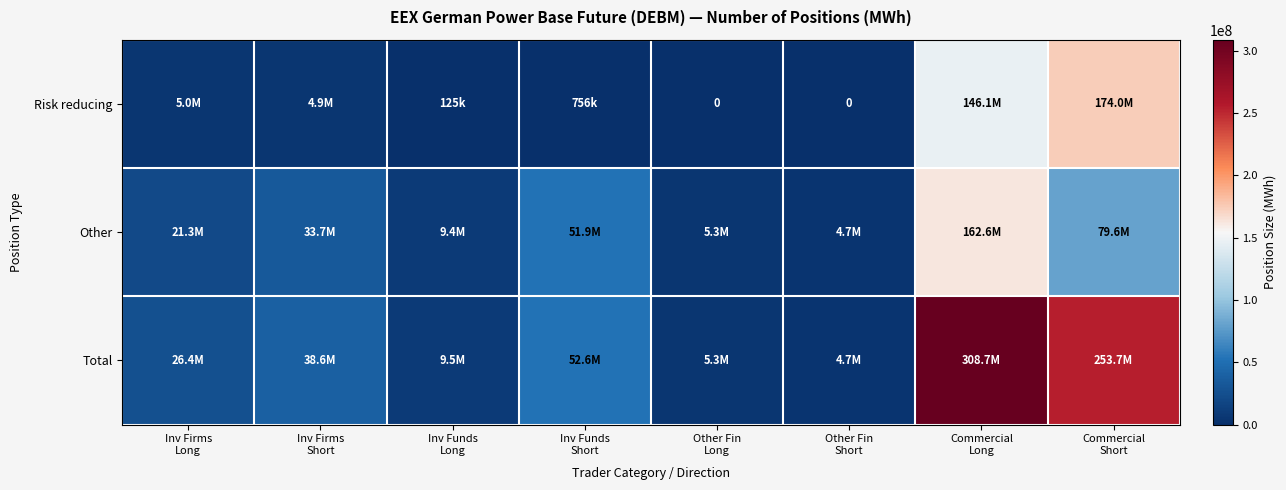

The Risk reducing series shows 288182523.1 at Commercial Short. True or false?

False